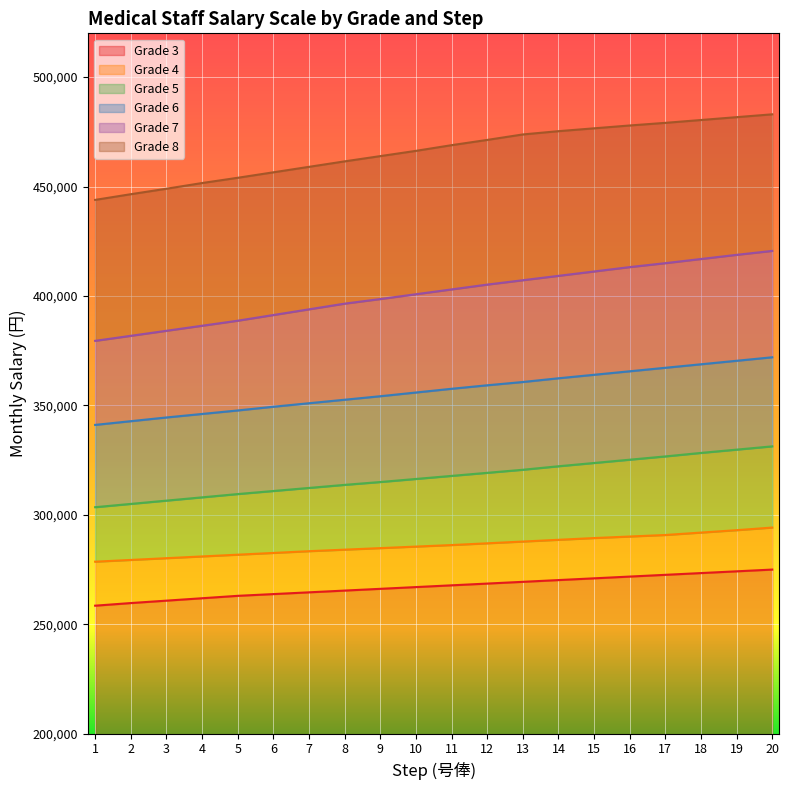

What is the approximate value of Grade 8 at 19, to the nearest 10?

481700